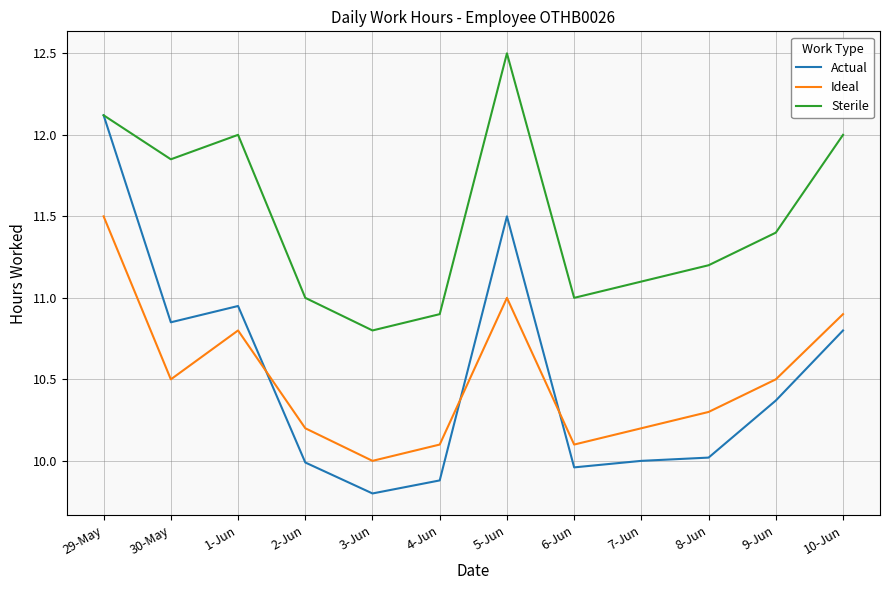

What is the approximate value of Ideal at 7-Jun?

10.2